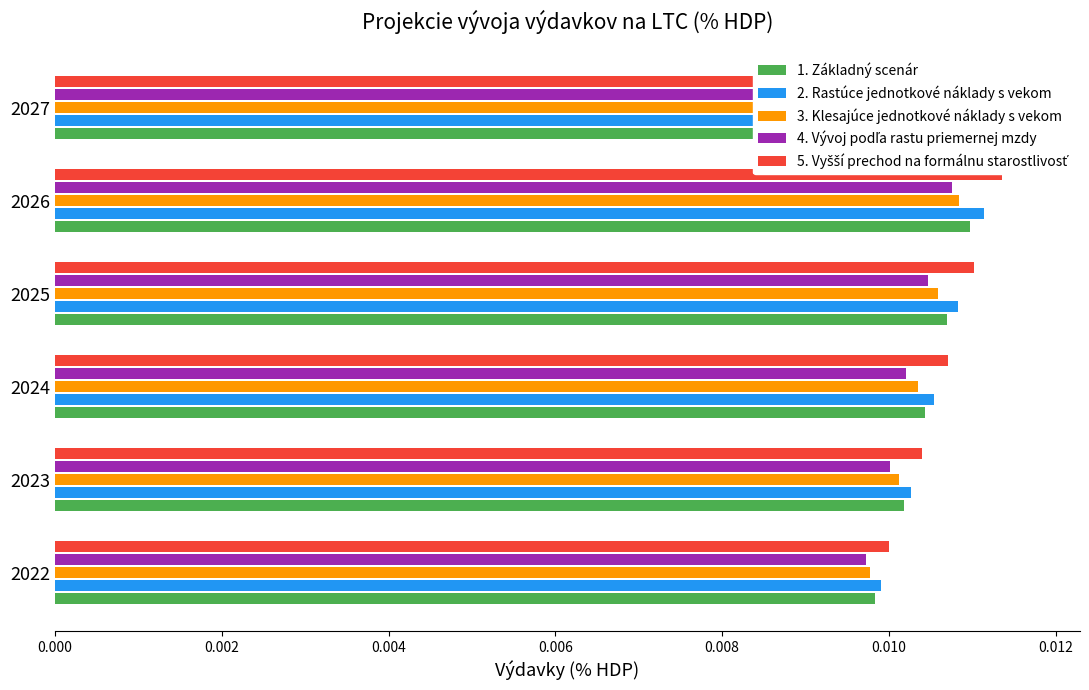

Rank the series at 2023 from lowest to highest value.

4. Vývoj podľa rastu priemernej mzdy, 3. Klesajúce jednotkové náklady s vekom, 1. Základný scenár, 2. Rastúce jednotkové náklady s vekom, 5. Vyšší prechod na formálnu starostlivosť